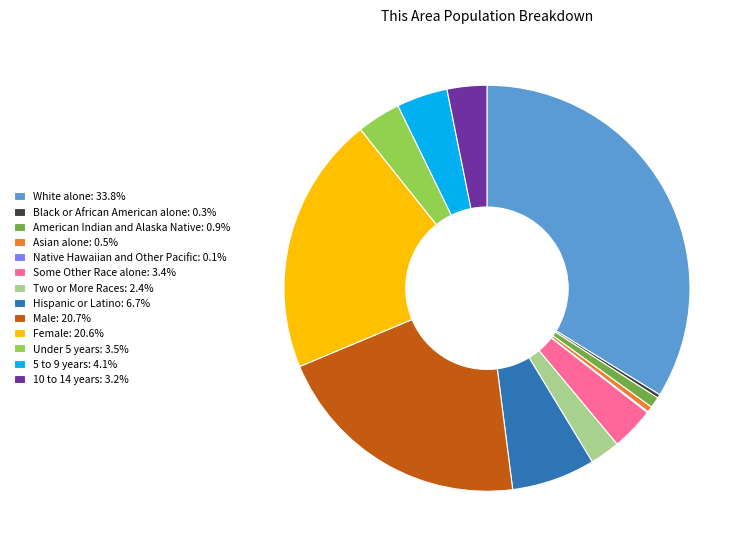

Approximately how many times larger is the value at White alone: 33.8% compared to 5 to 9 years: 4.1%?

8.3